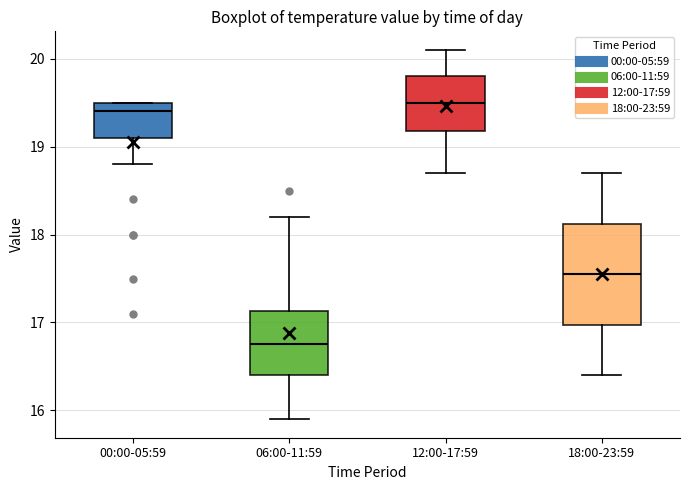

Which box's median line is the lowest?

06:00-11:59